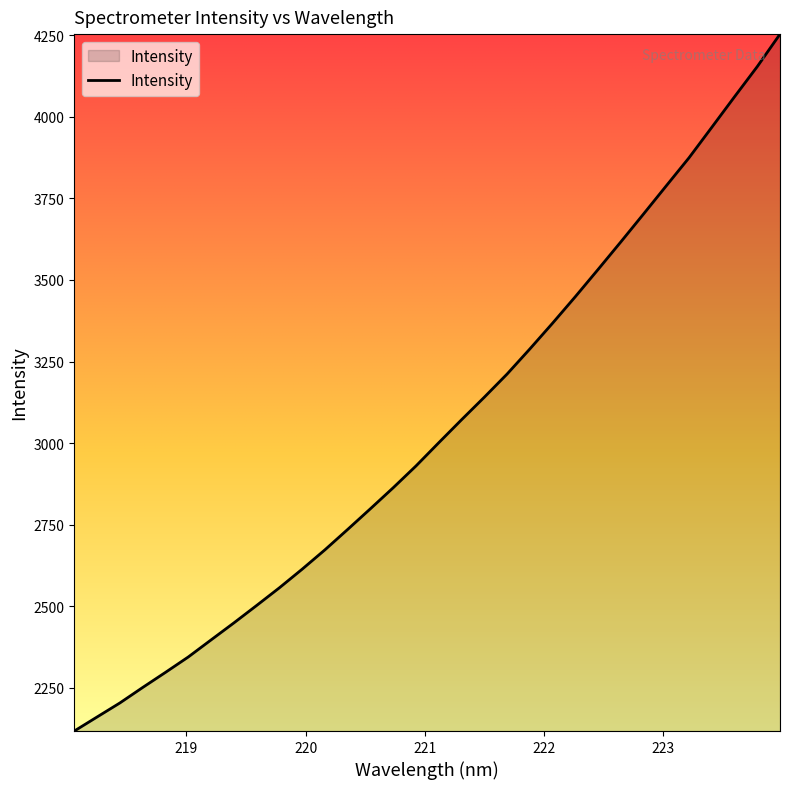

What is the difference between the maximum and minimum values?

2135.8